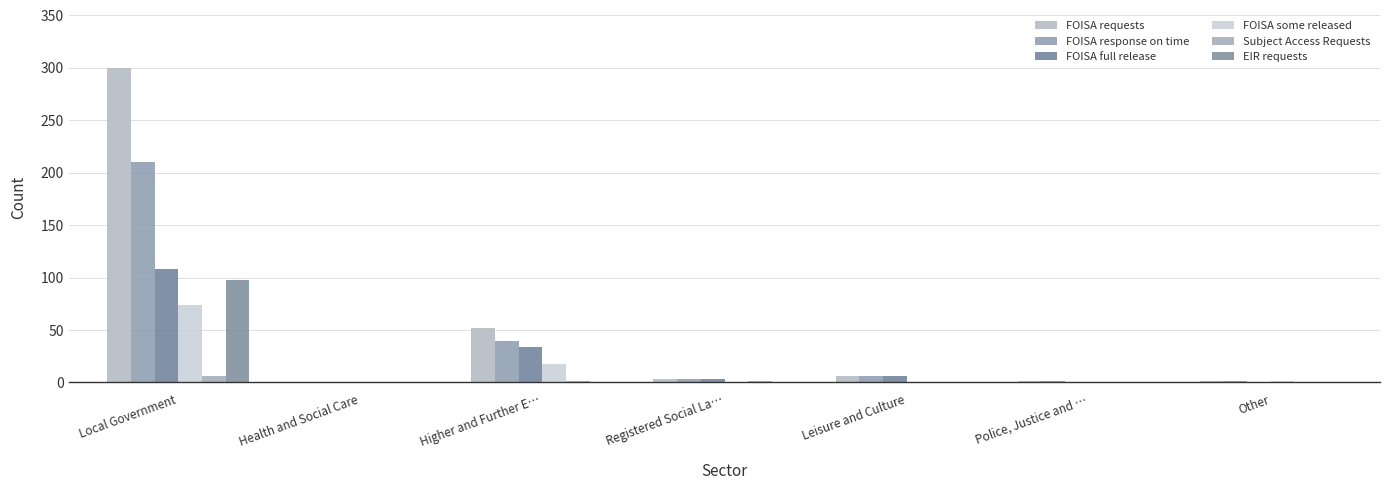

Reading left to right, transcribe all the data shown in this chart.

FOISA requests: 300	0	52	3	6	1	1
FOISA response on time: 210	0	40	3	6	1	1
FOISA full release: 108	0	34	3	6	0	0
FOISA some released: 74	0	18	0	0	0	1
Subject Access Requests: 6	0	1	1	0	0	0
EIR requests: 98	0	0	0	0	0	0